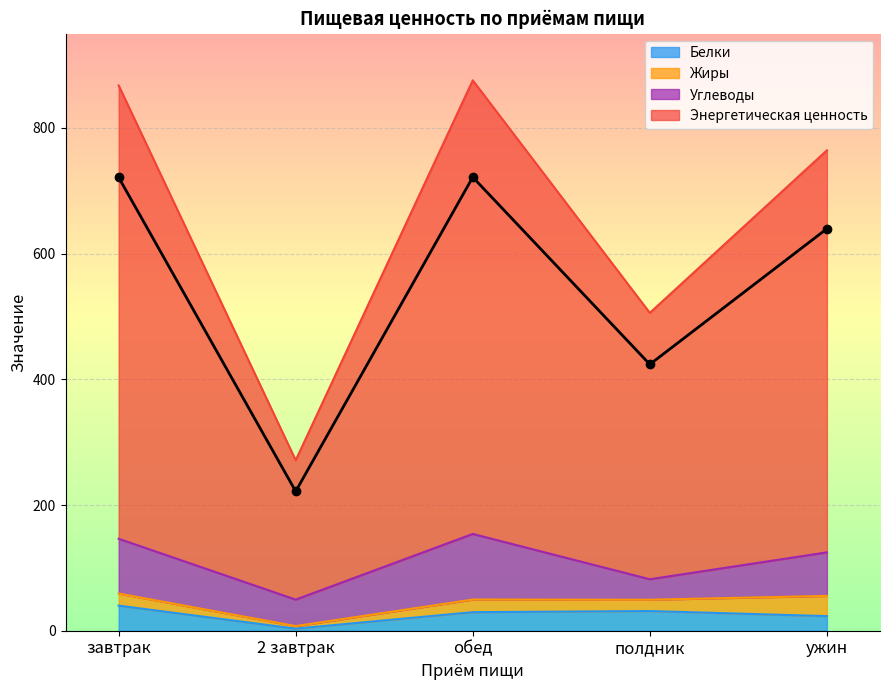

Which category has the lowest value in the Энергетическая ценность series?

2 завтрак